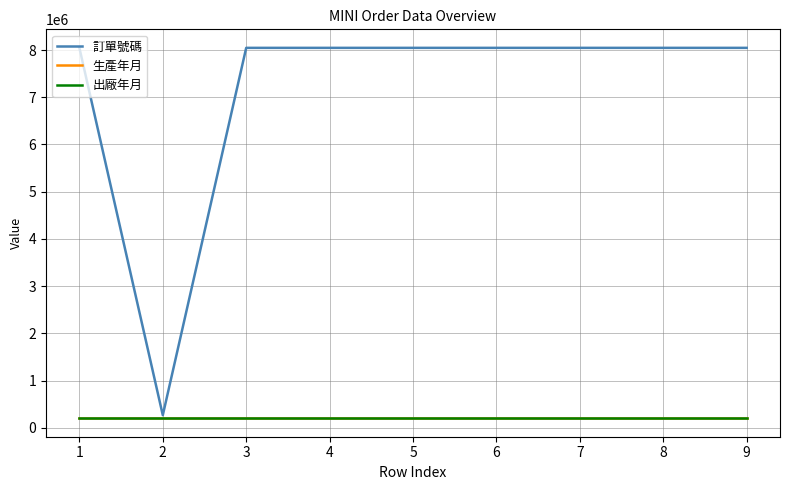

Is this an area chart (filled region under the line)?

No